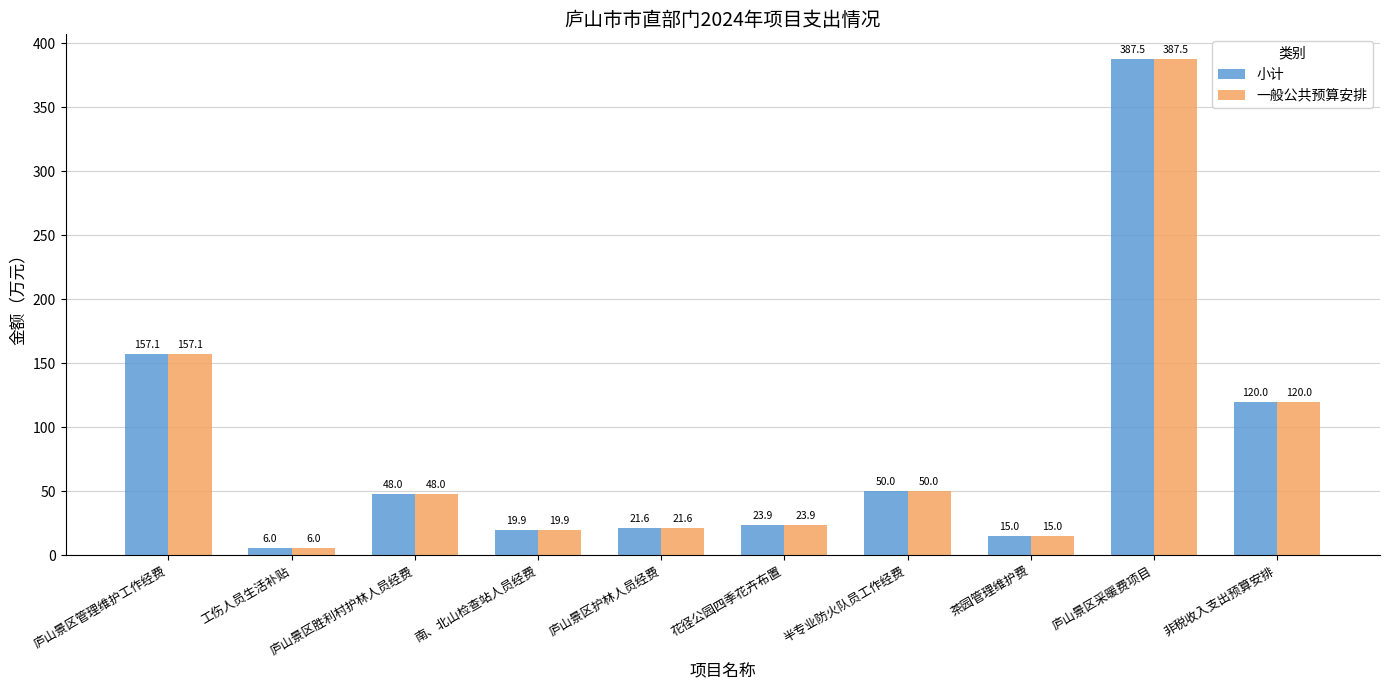

At which label does 一般公共预算安排 first exceed 48?

庐山景区管理维护工作经费